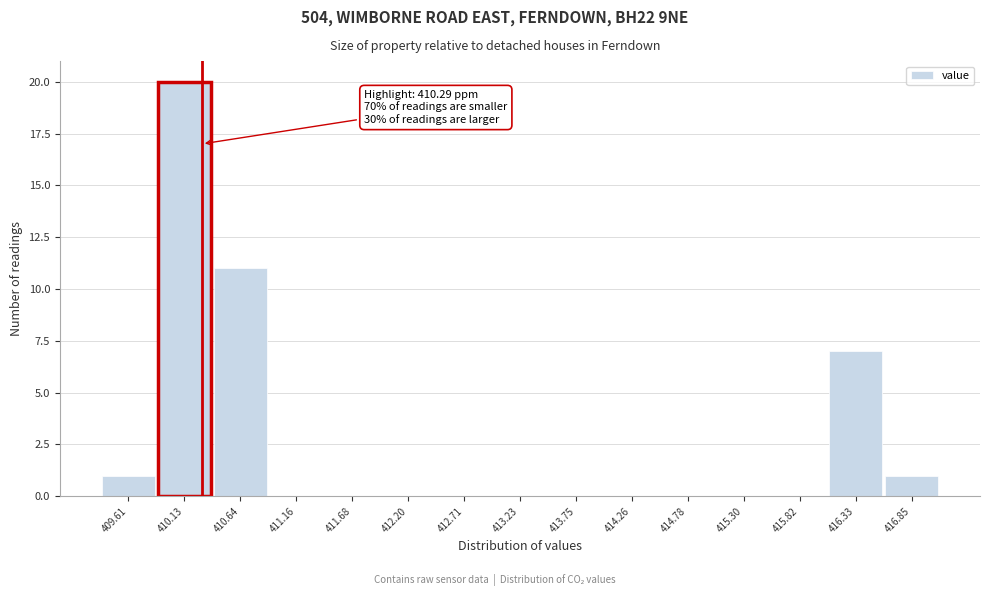

Which range on the x-axis has the tallest bar?

409.9 to 410.4